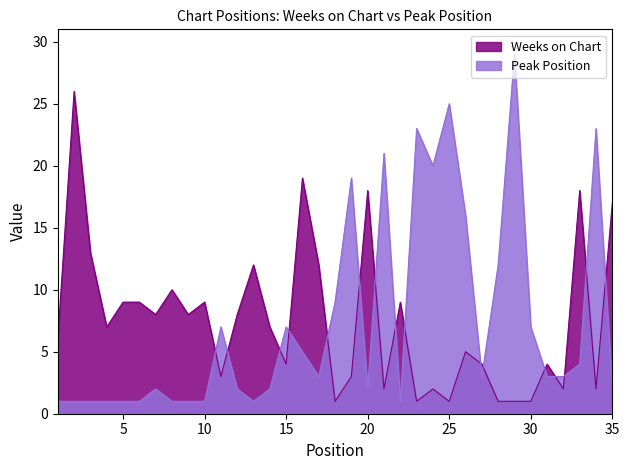

In Weeks on Chart, how many points are lower than both neighbors (excluding endpoints)?

11